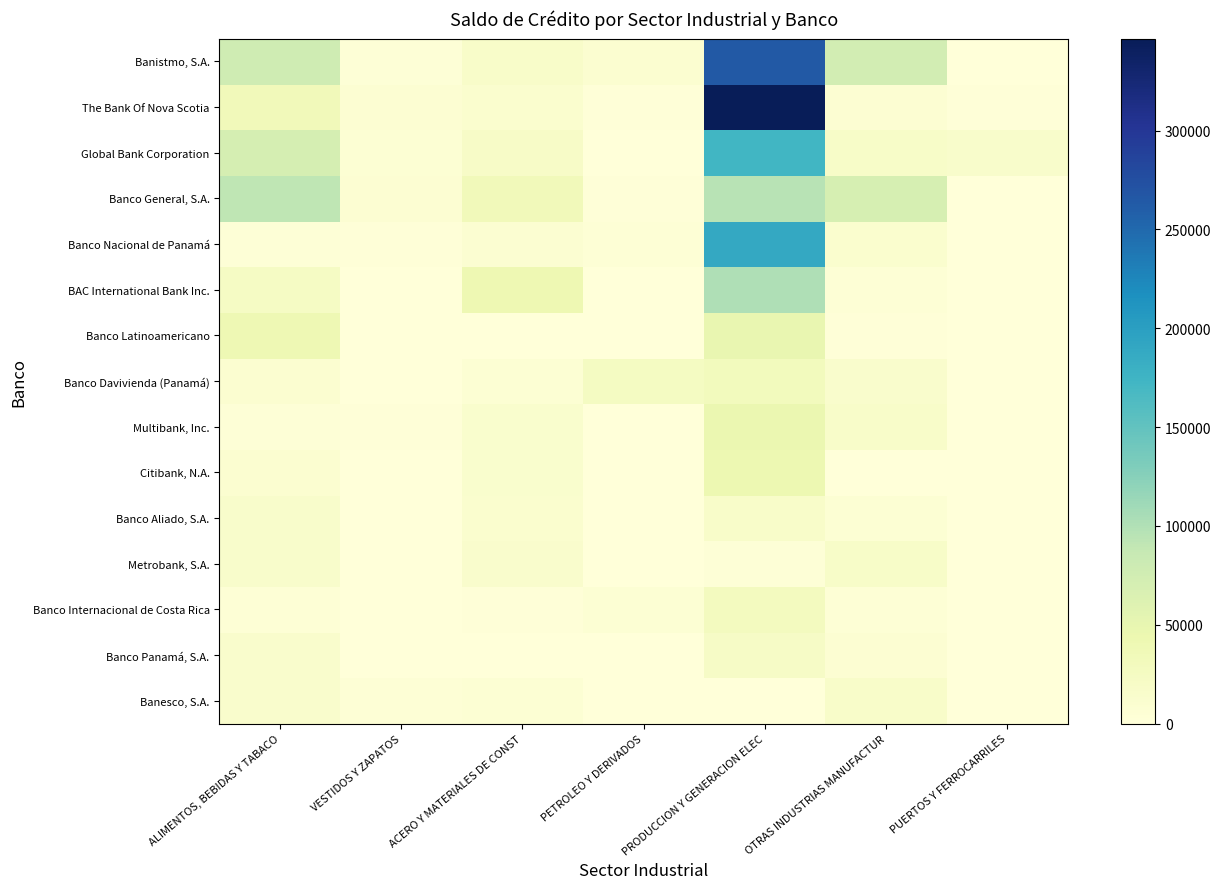

At how many categories does at least one series exceed 11804?

6